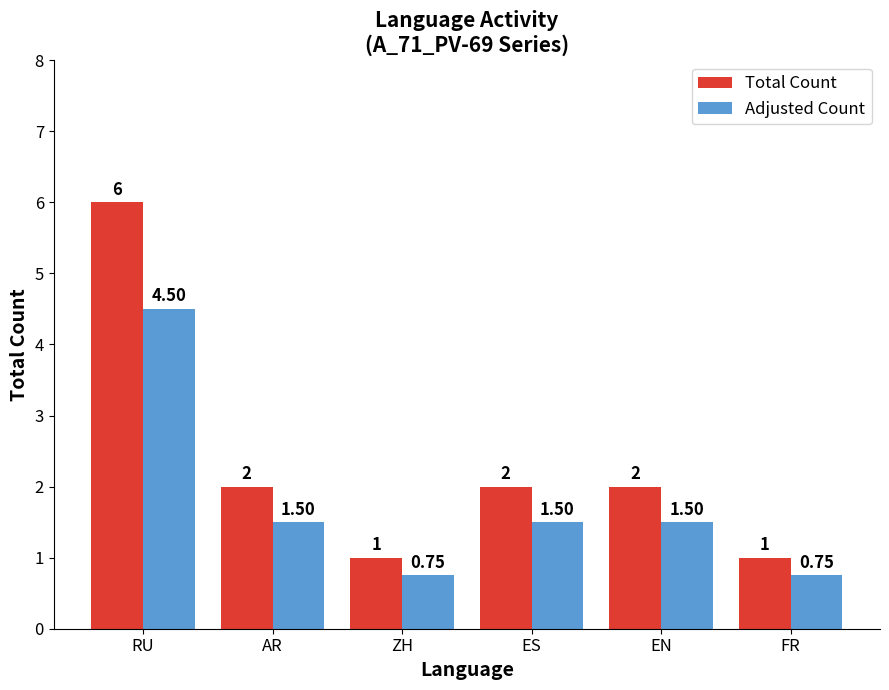

What are all the series names shown in the legend?

Total Count, Adjusted Count